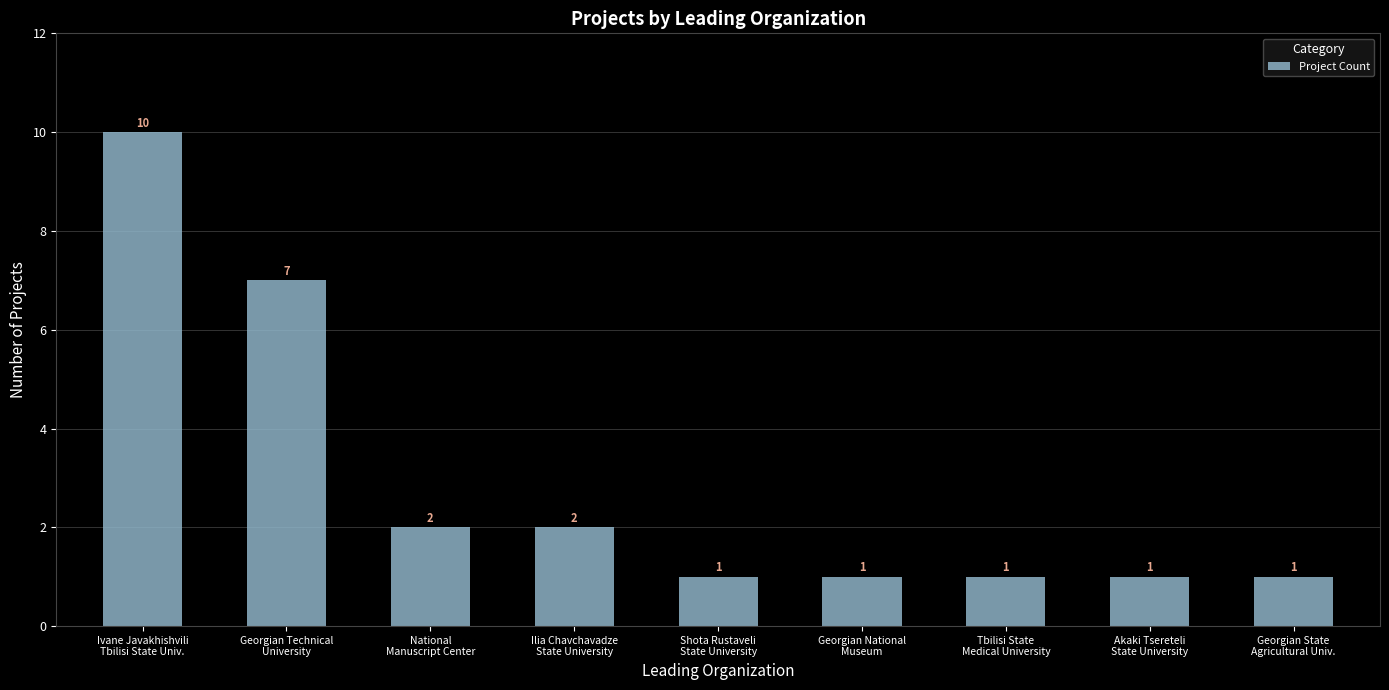

What is the difference between the maximum and minimum values?

9